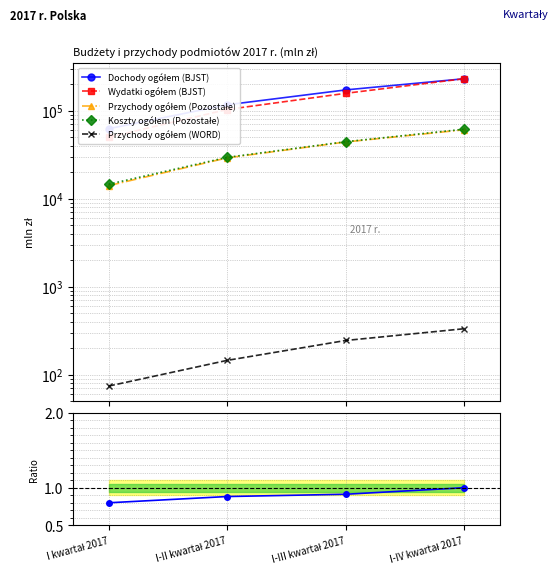

Is the value of Wydatki ogółem (BJST) at I kwartał 2017 greater than the value of Koszty ogółem (Pozostałe) at I-III kwartał 2017?

Yes